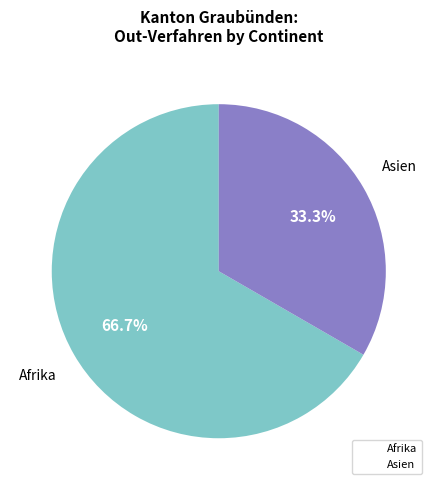

Is there a majority slice in this chart?

Yes